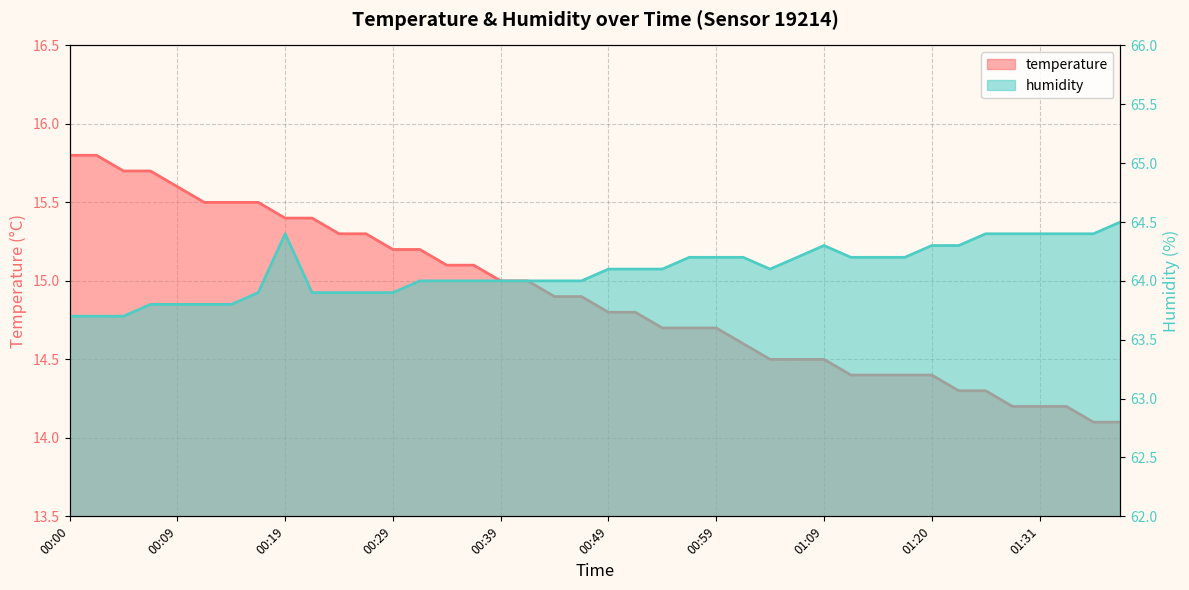

How many categories are shown in the chart?

40